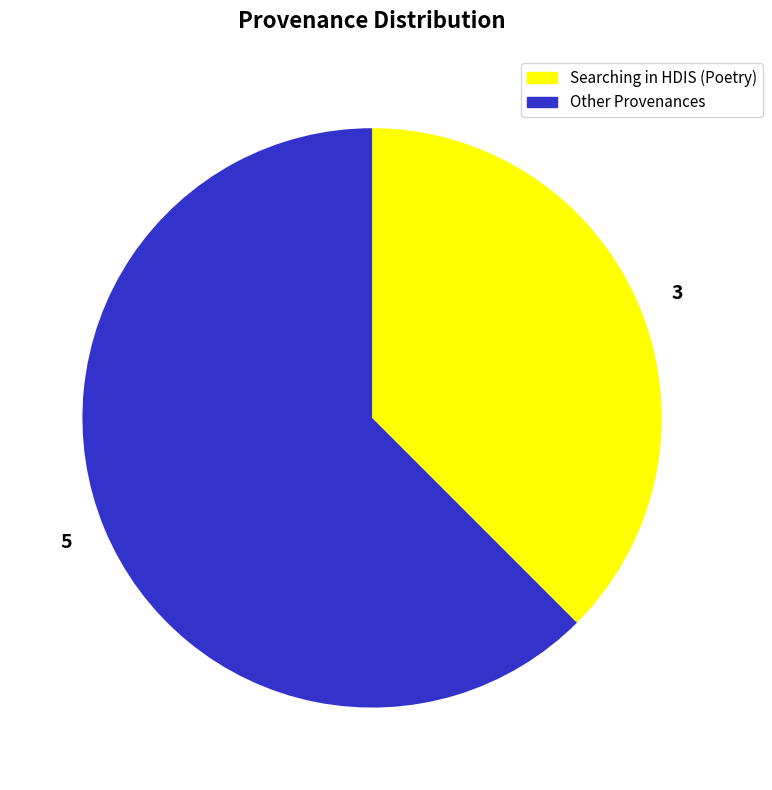

The 5 slice represents 48% of the pie. True or false?

False